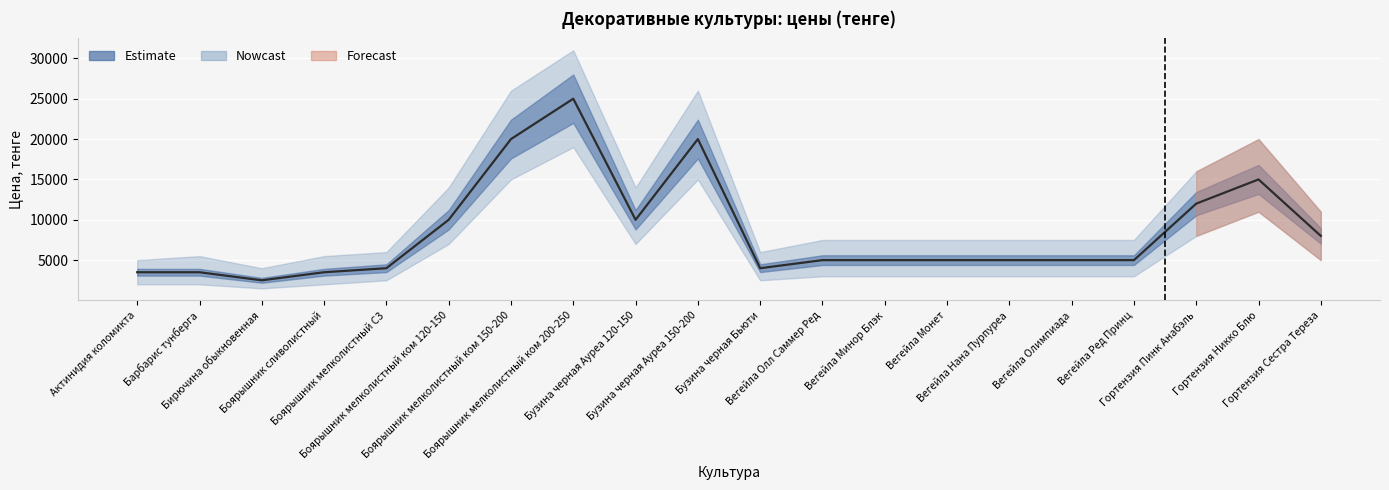

Where does the Upper bound series first go above 7500?

Боярышник мелколистный ком 120-150